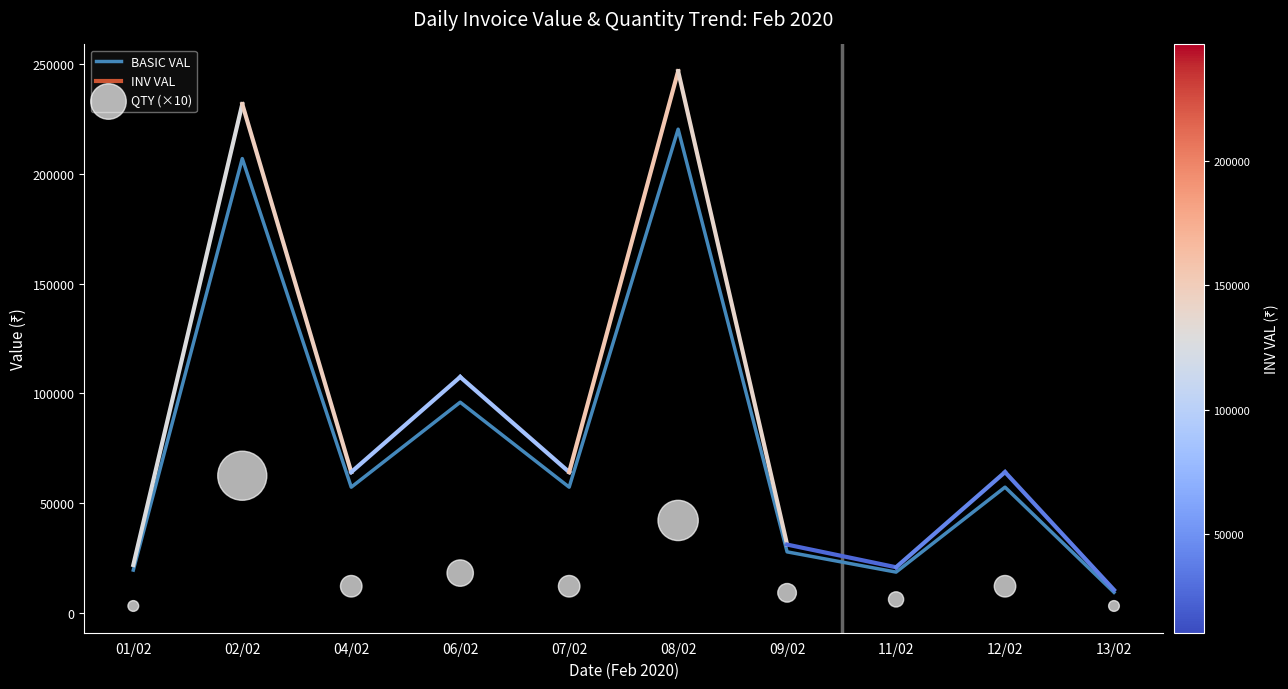

Which series contains the lowest Y value?

QTY (×10)